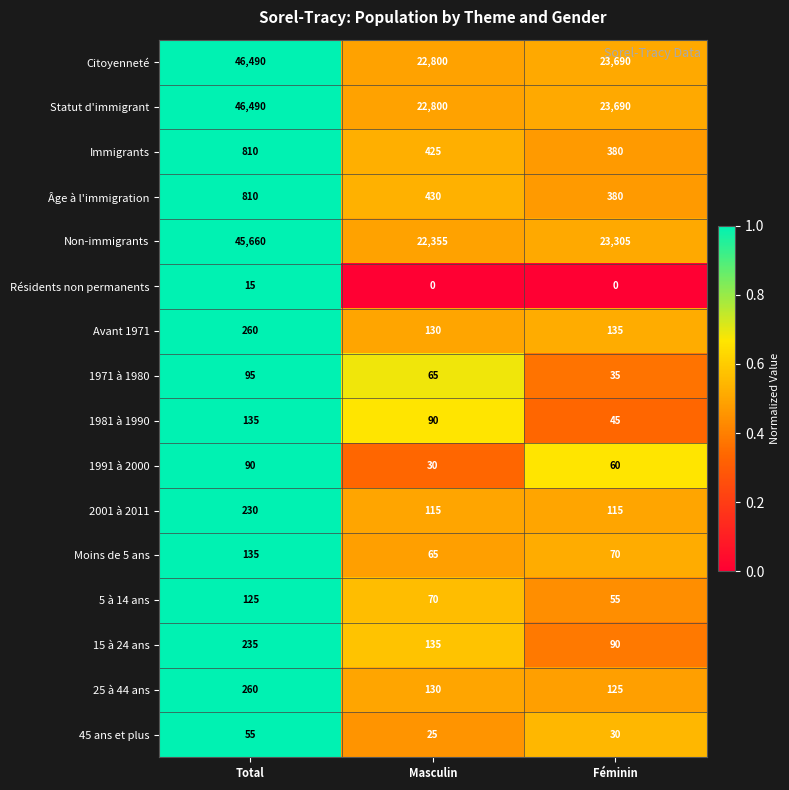

What is the spread (max minus min) of values at Féminin?

23690